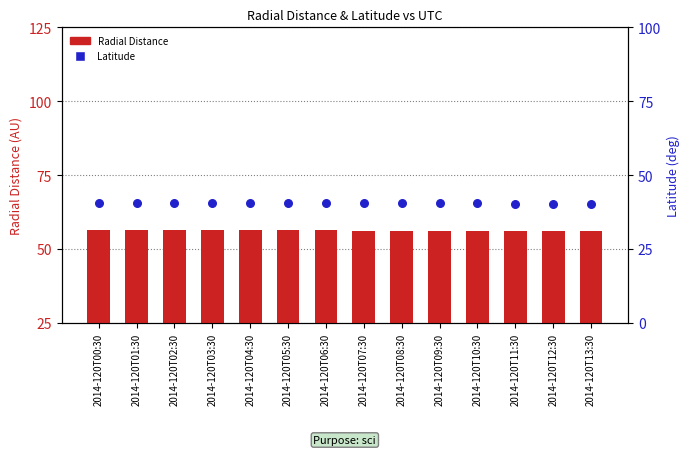

What is the total value across all series at 2014-120T01:30?

96.9